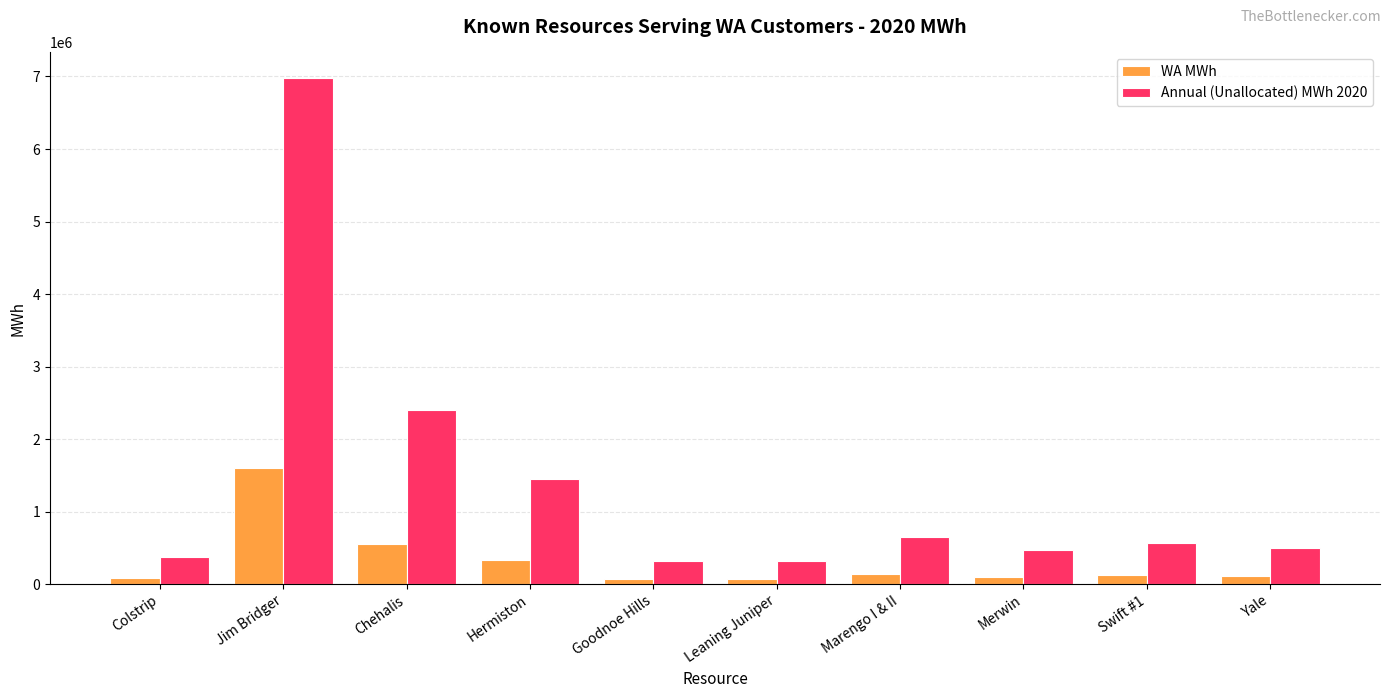

What is the maximum value shown in the chart?

6982226.3